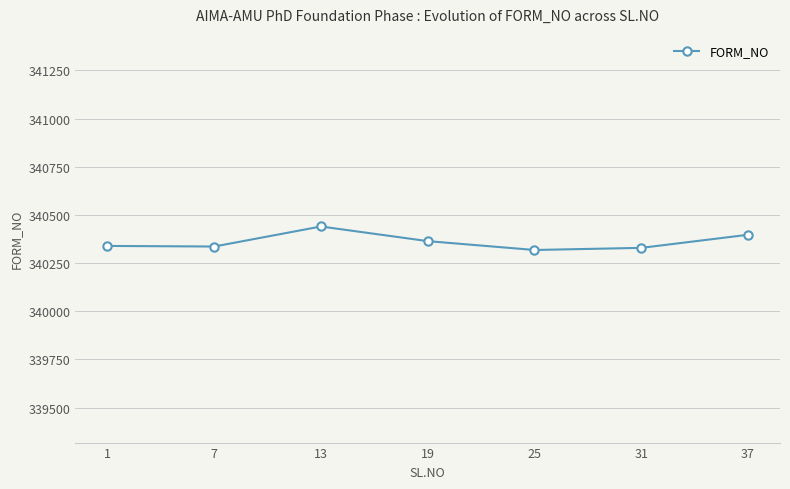

Between 7 and 37, which is larger?

37